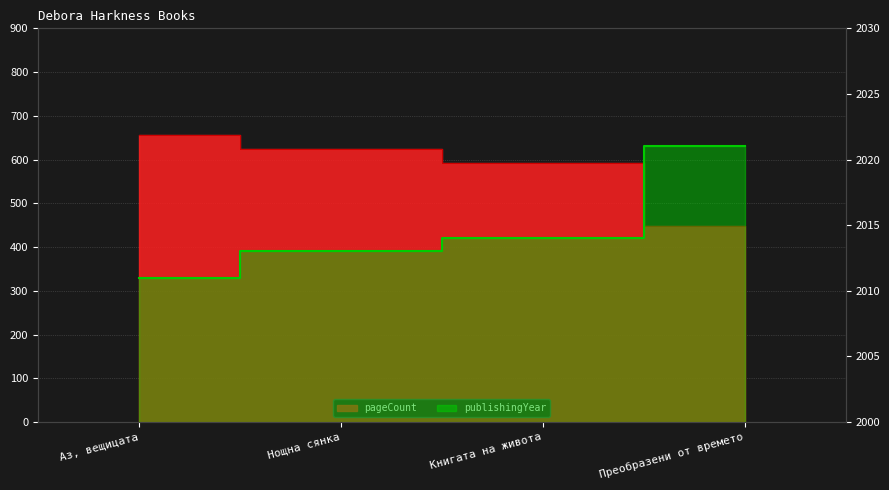

What is the approximate value of publishingYear at Преобразени от времето?

2021